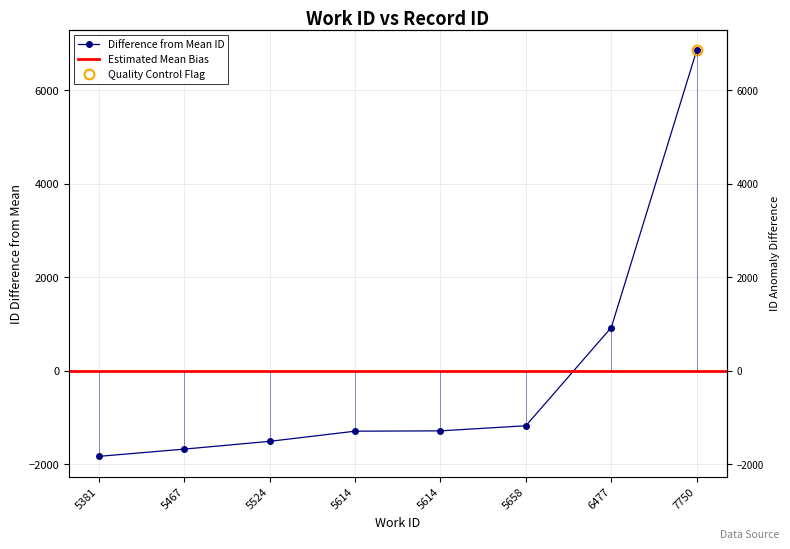

Where is the data nearest to the value 2508?

6477